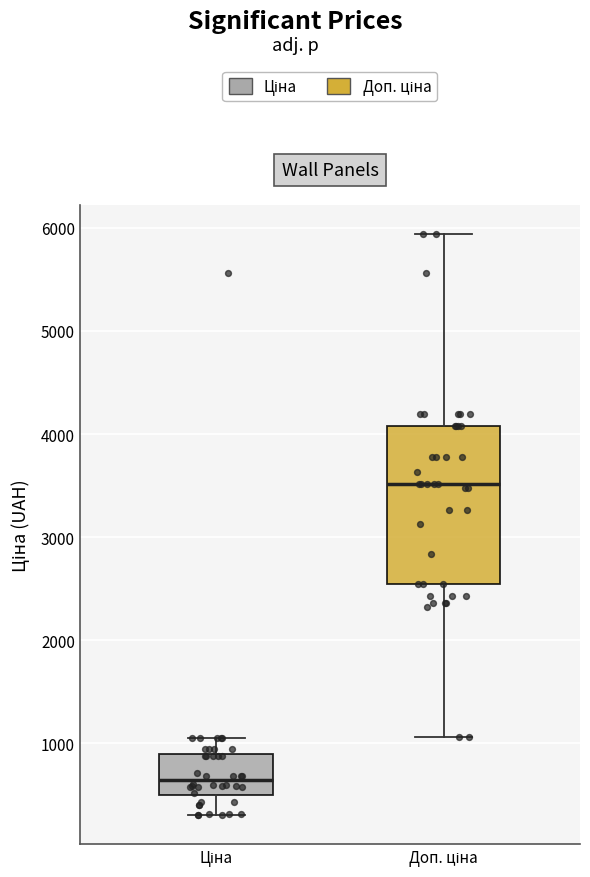

Reading left to right, transcribe this box plot: for each box, give where its median line is, the range the box spans, and where its two whiskers end, as read against the y-axis. The values are not printed on the chart, so give them approximately, as read against the axis.

Ціна: median 600, box 500 to 900, whiskers 300 to 1000
Доп. ціна: median 3500, box 2500 to 4100, whiskers 1100 to 5900